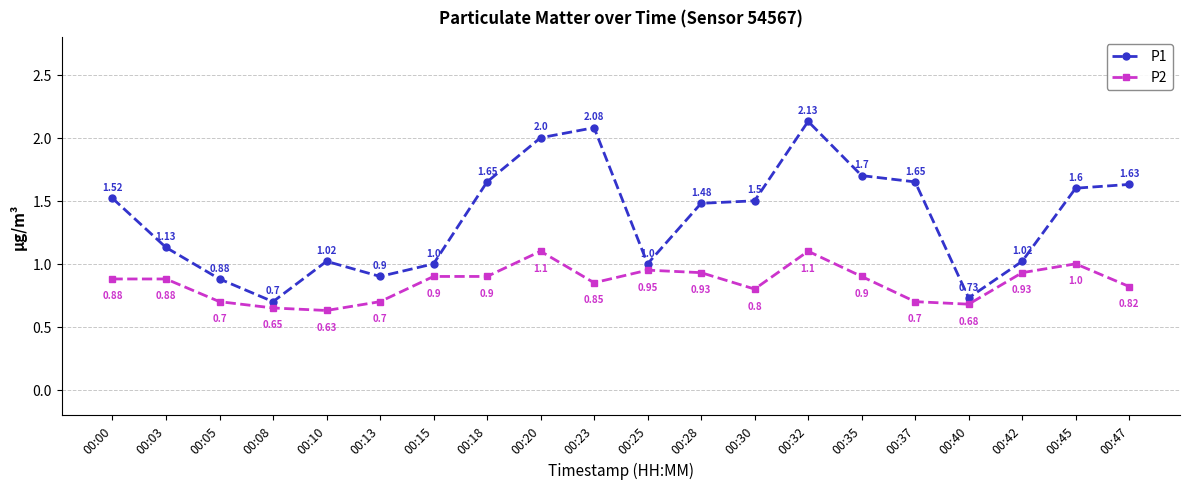

What is the total value across all series at 00:42?

2.0